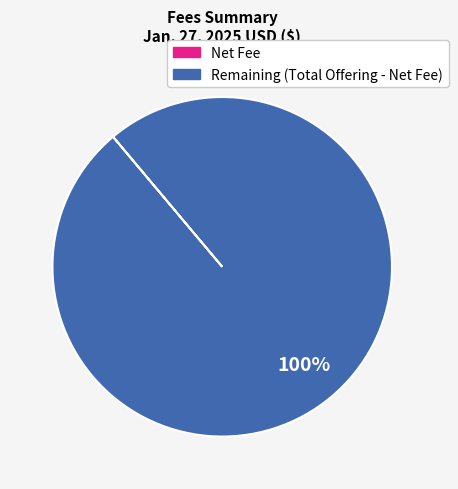

Is there any slice that represents more than half of the pie?

Yes